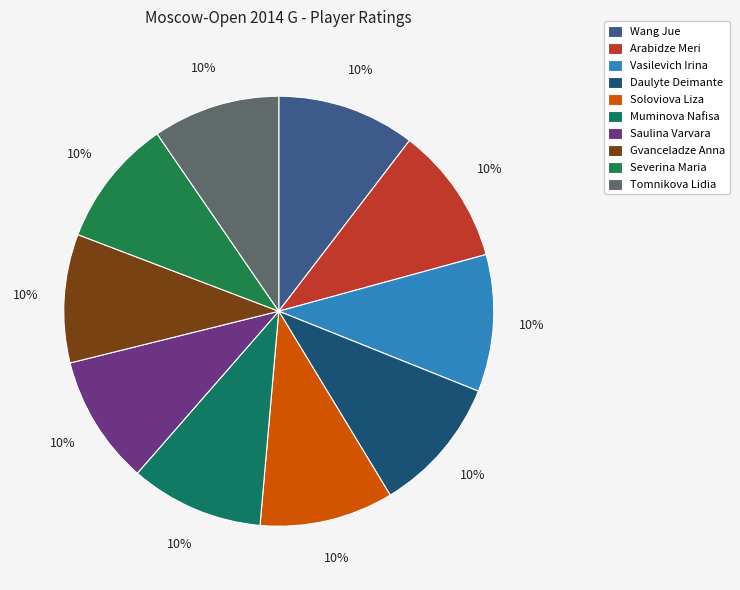

The Tomnikova Lidia slice represents 17% of the pie. True or false?

False